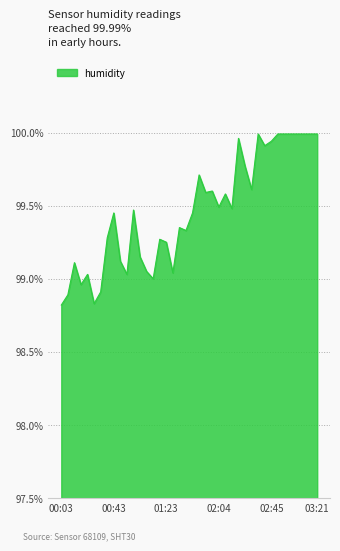

What is the difference between the maximum and minimum values?

1.2